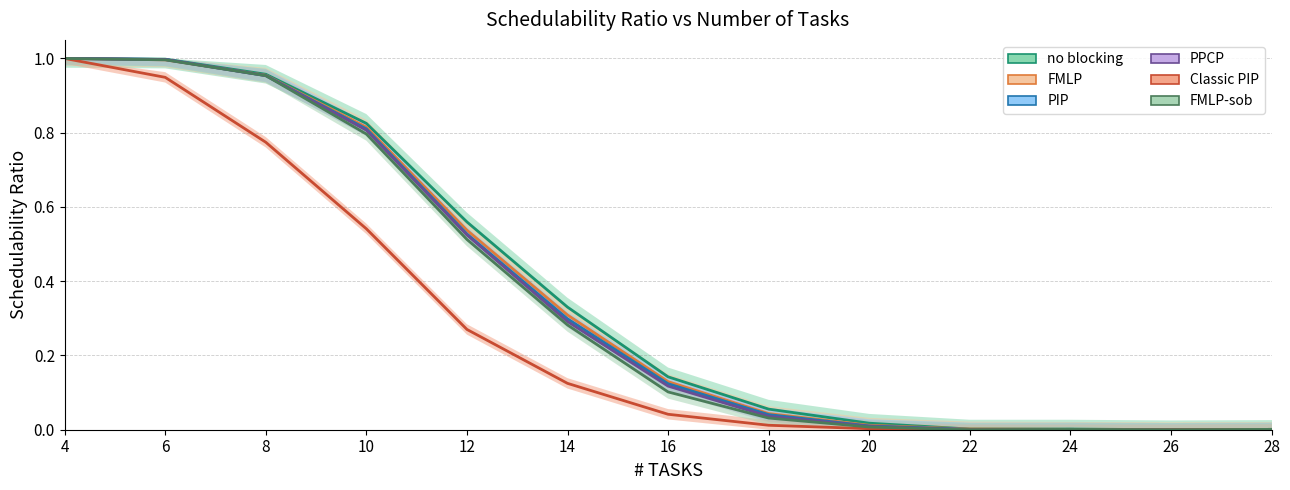

Which series has the largest range (max minus min)?

no blocking